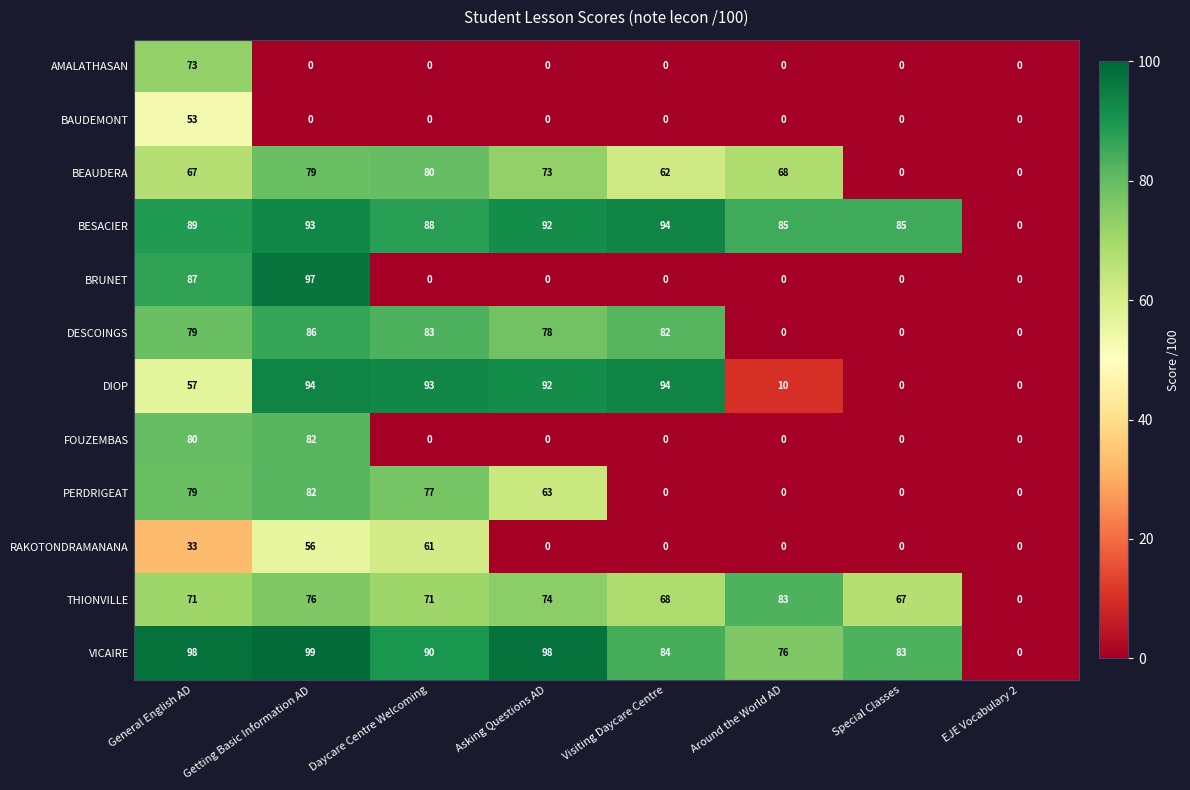

At which label does PERDRIGEAT first exceed 63?

General English AD